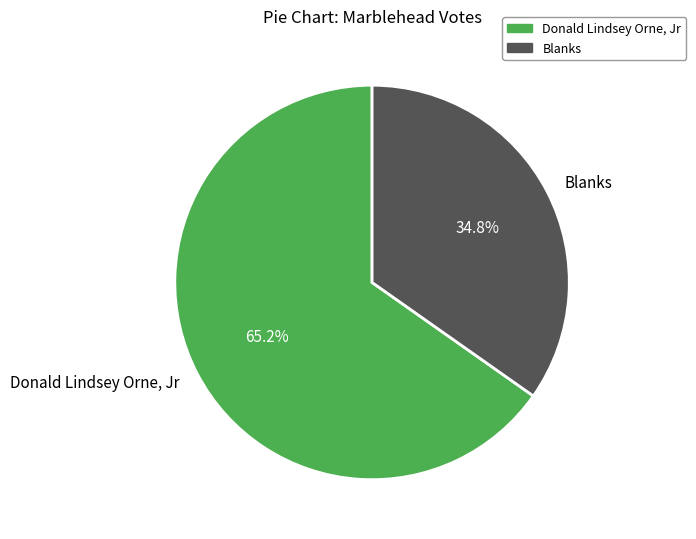

To the nearest percent, what is the difference between the Donald Lindsey Orne, Jr and Blanks slice percentages?

30%